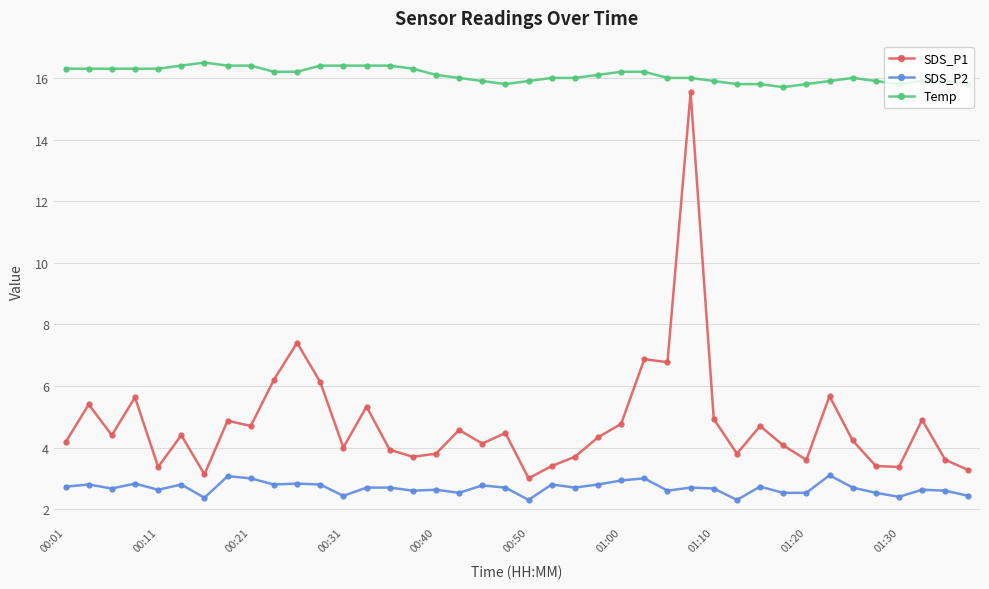

What is the smallest value displayed?

2.3